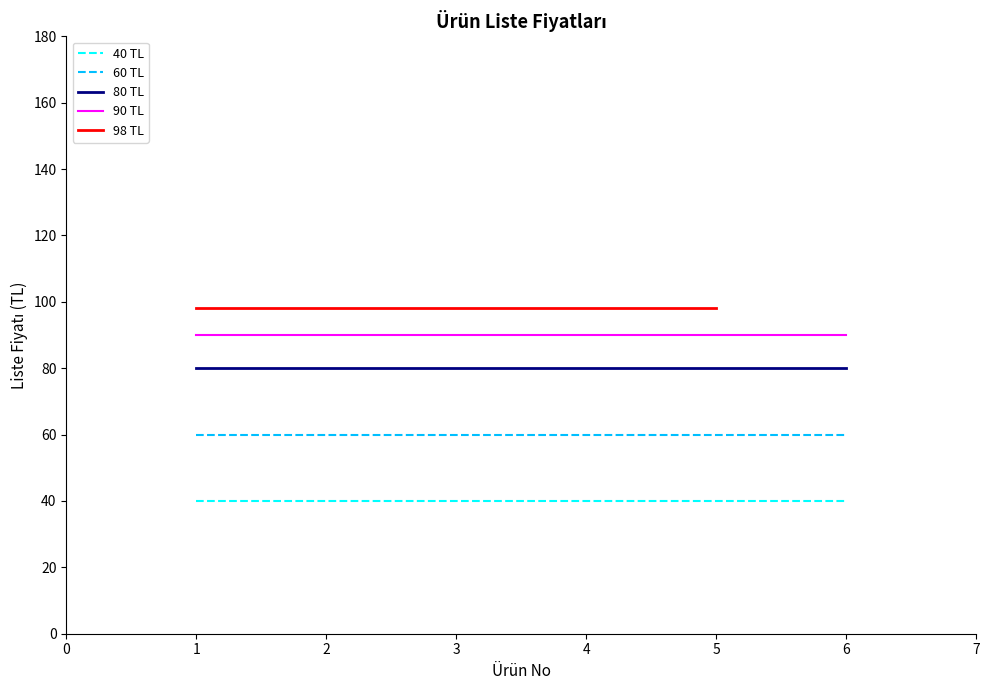

True or false: 80 TL has a value of 21 at Limon Ağacı.

False